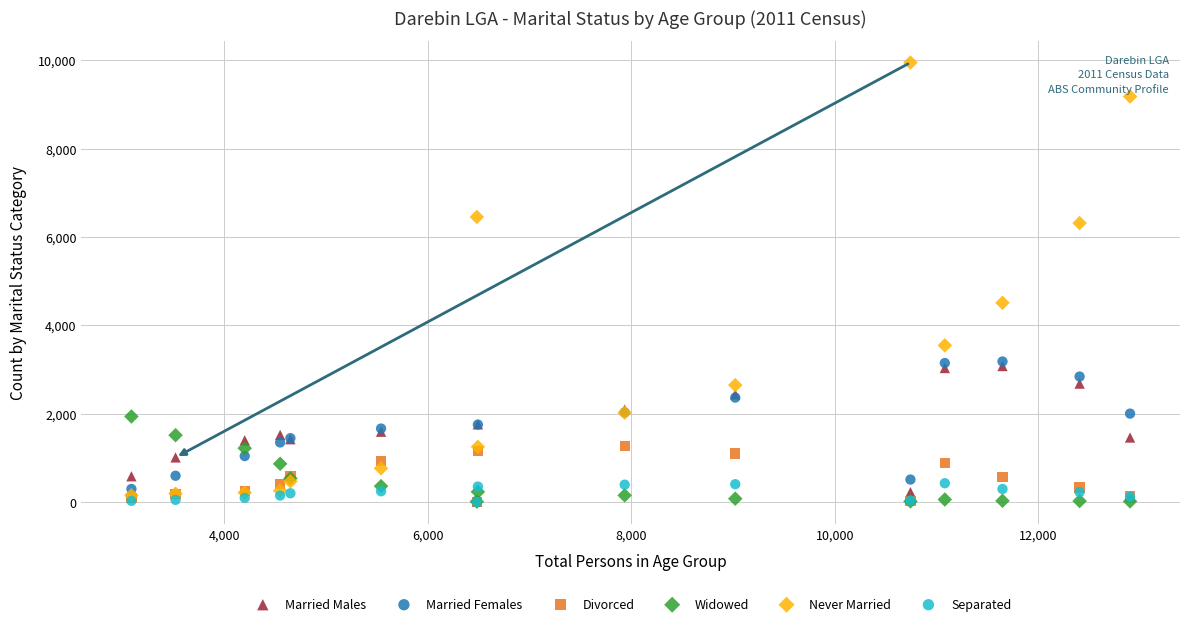

What are all the series names shown in the legend?

Married Males, Married Females, Divorced, Widowed, Never Married, Separated